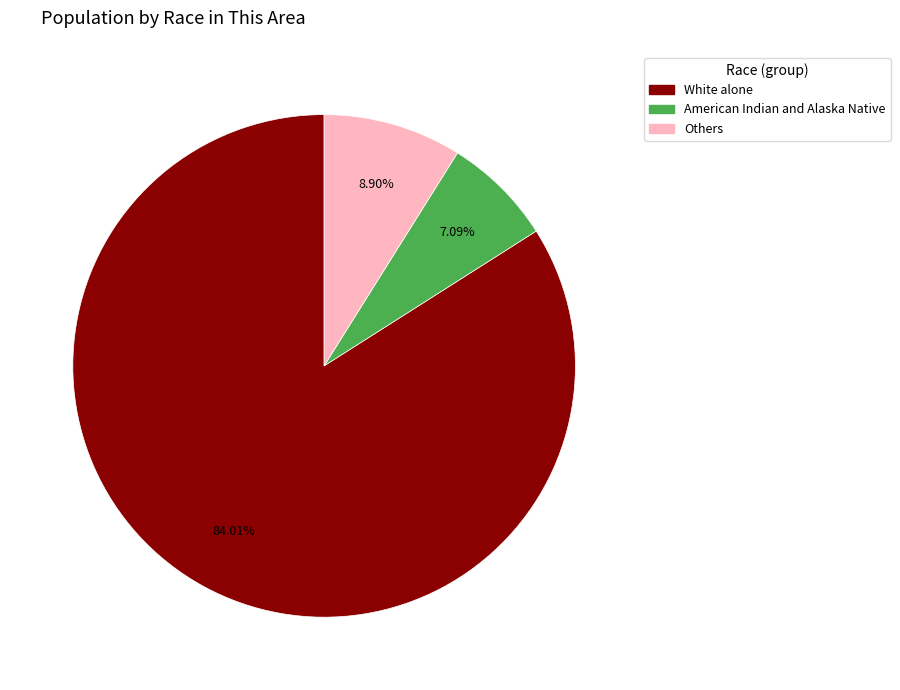

Which slice is the largest?

White alone